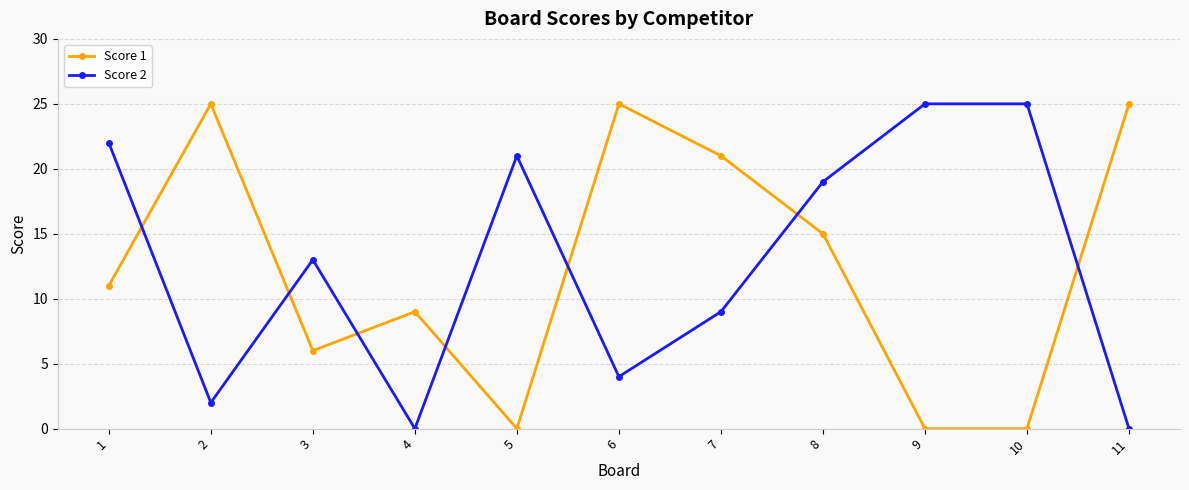

What are all the series names shown in the legend?

Score 1, Score 2